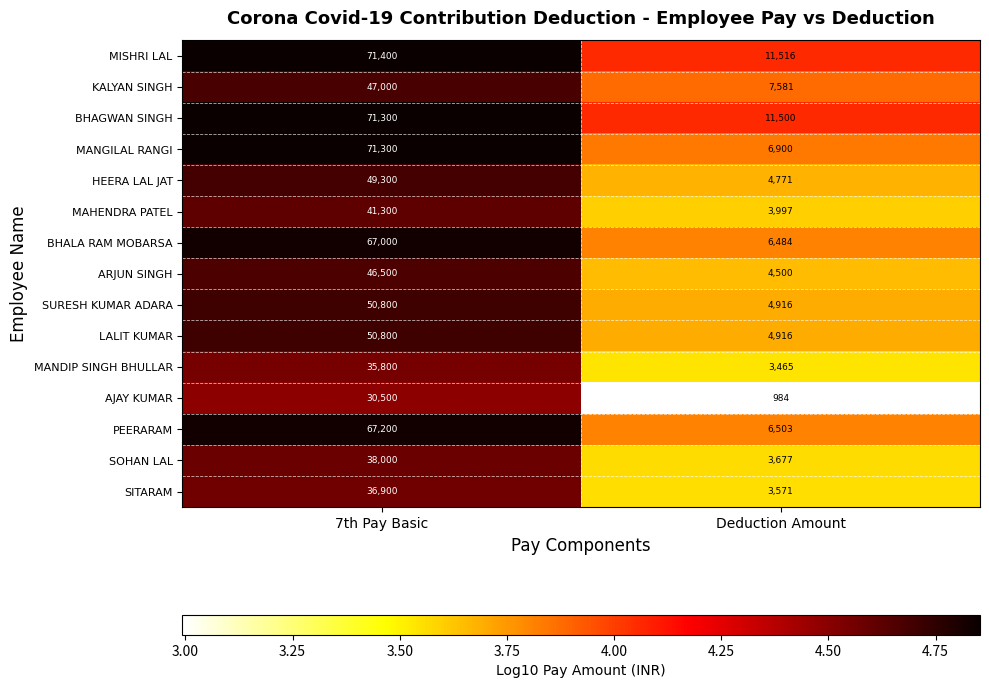

What is the sum of all ARJUN SINGH values?

51000